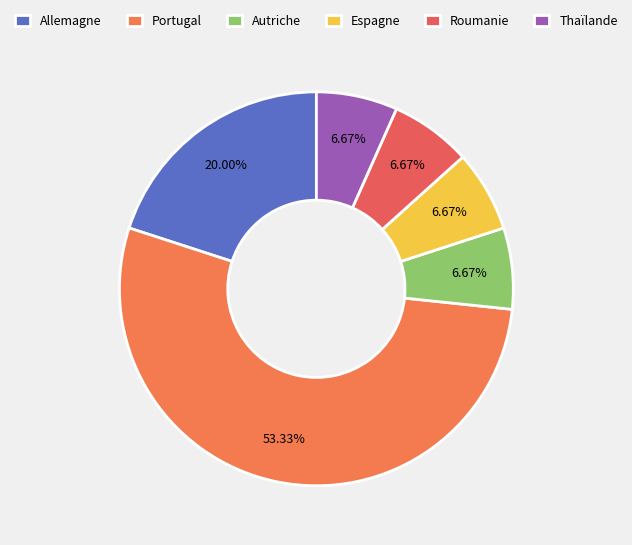

How much of the chart is everything except Thaïlande?

93.3%